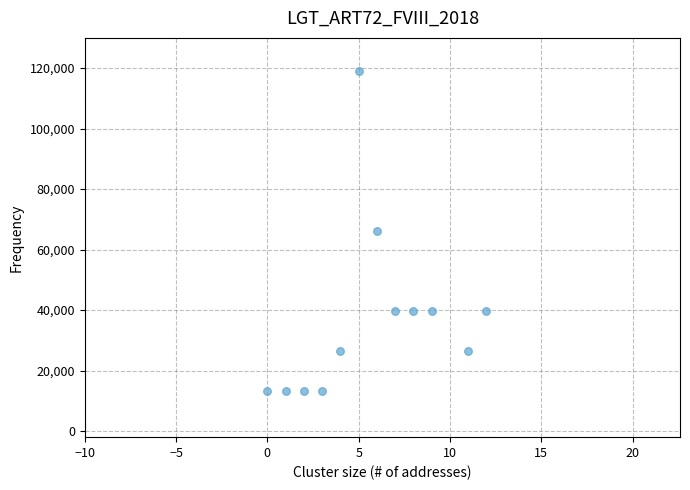

What is the average X value?

5.7